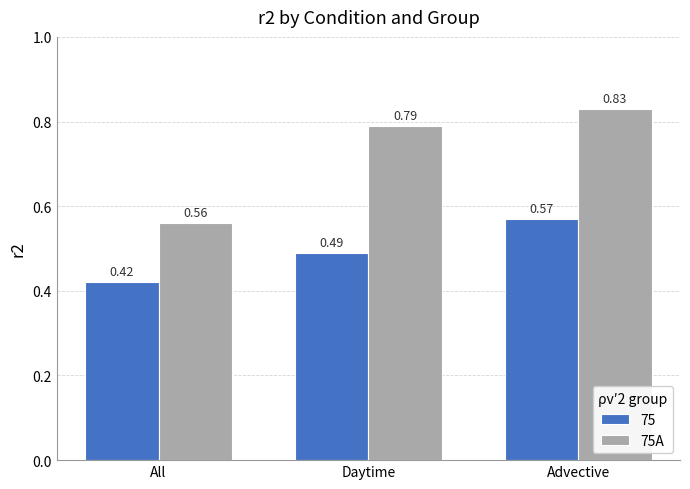

List the series in order of their peak value, highest first.

75A, 75